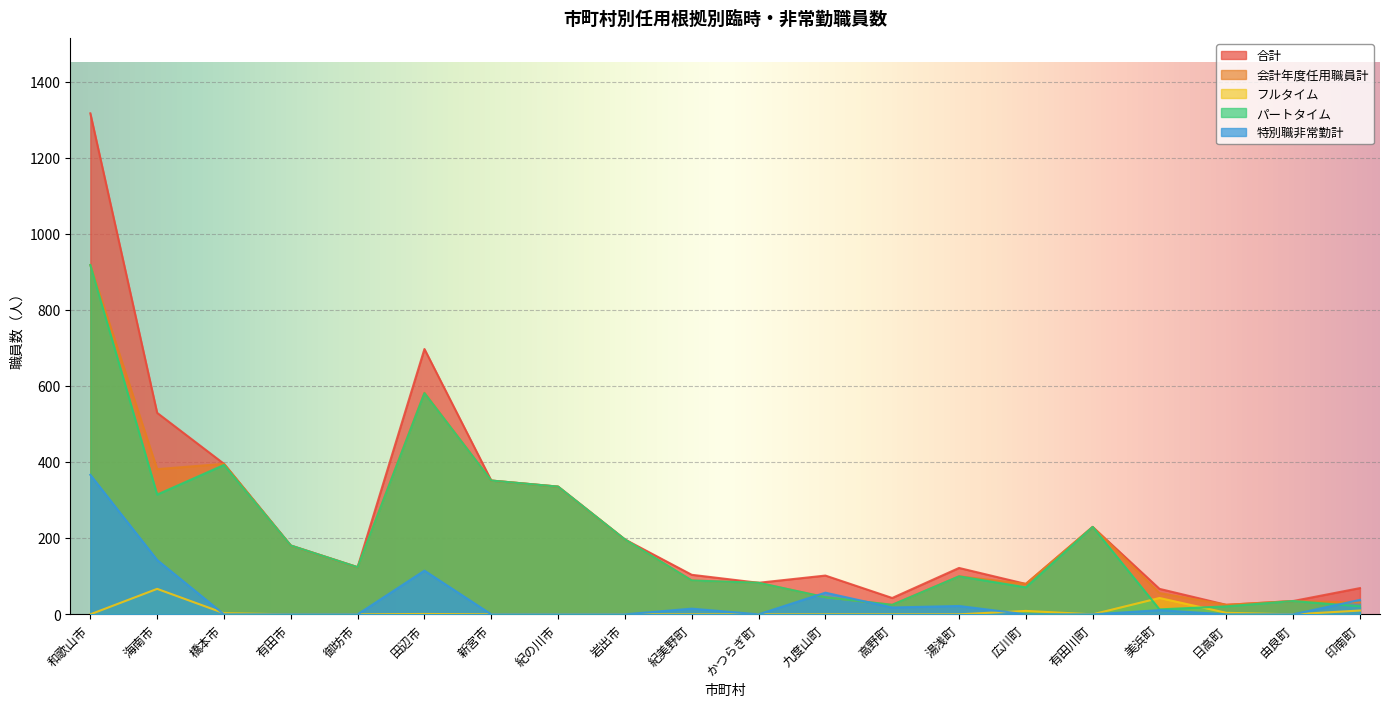

How many values in フルタイム are above zero?

7